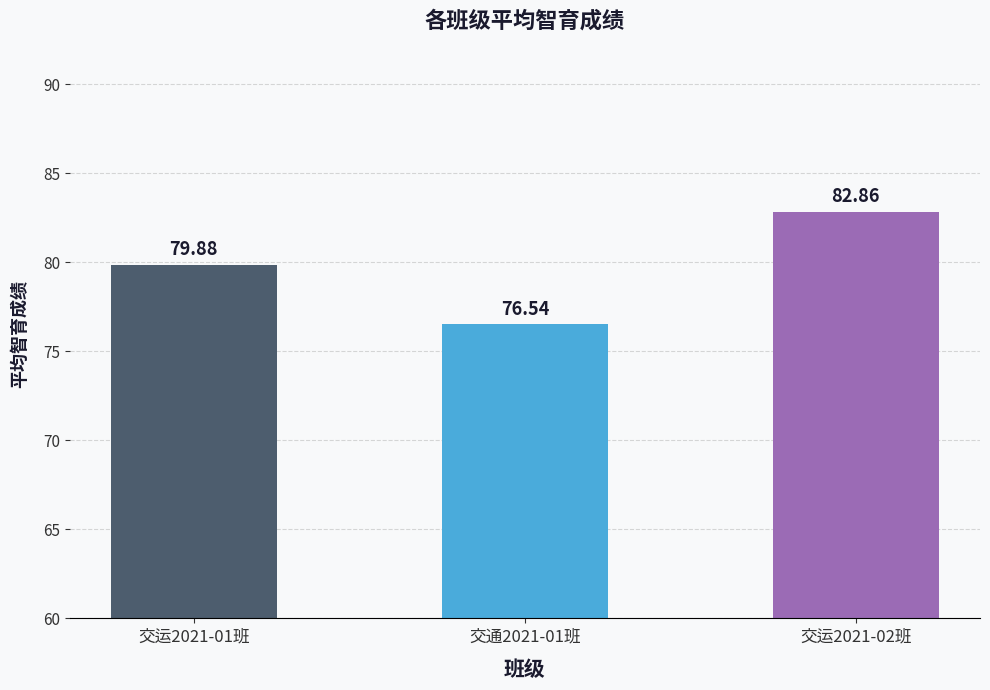

Reading right to left, extract all data points from this chart.

82.9	76.5	79.9